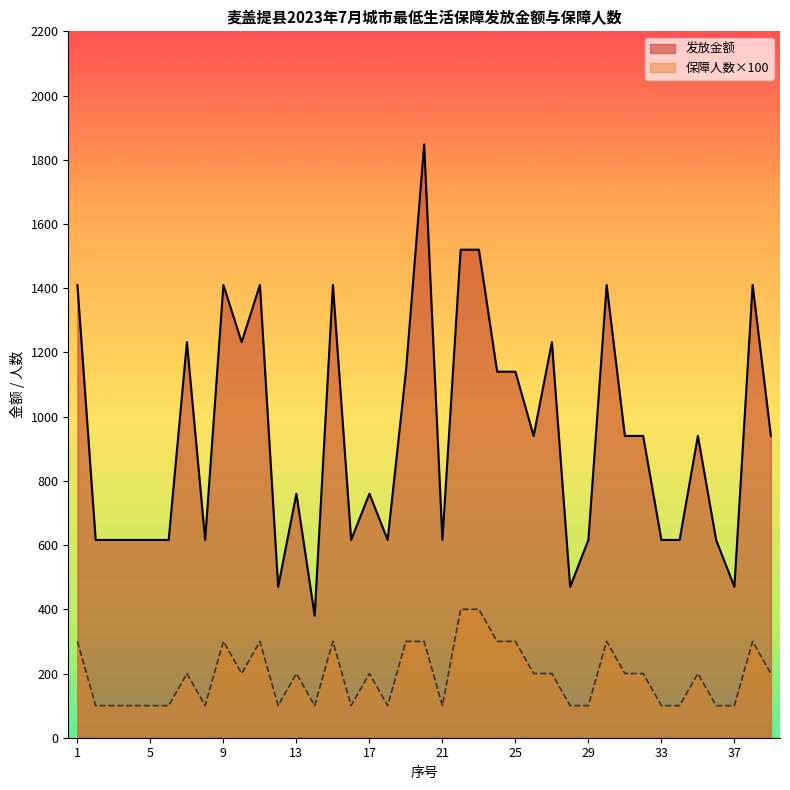

What is the difference between the highest and lowest values at 19?

840